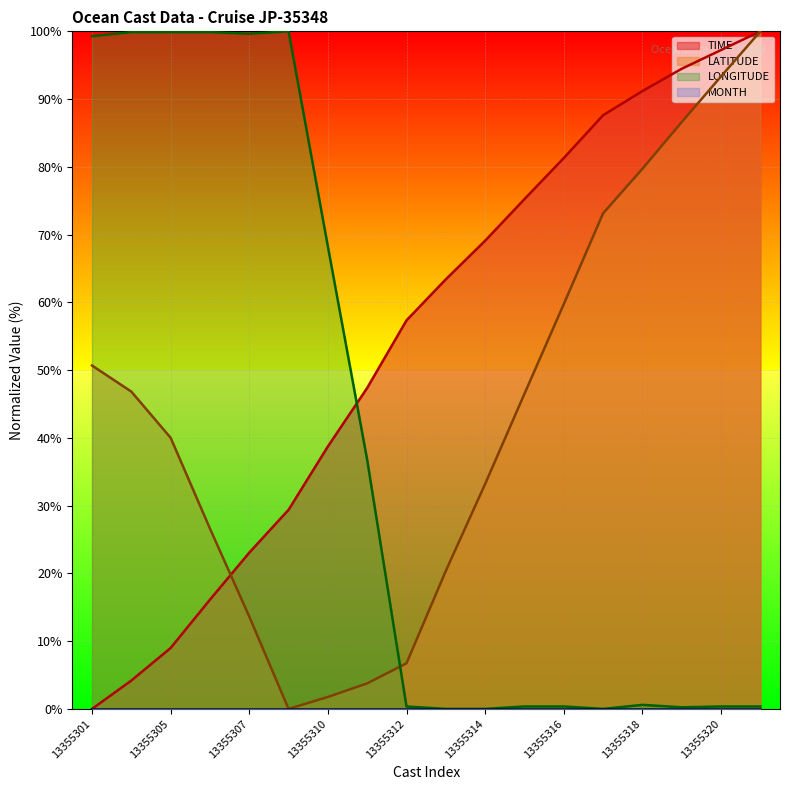

How many times do LATITUDE and LONGITUDE cross each other?

1